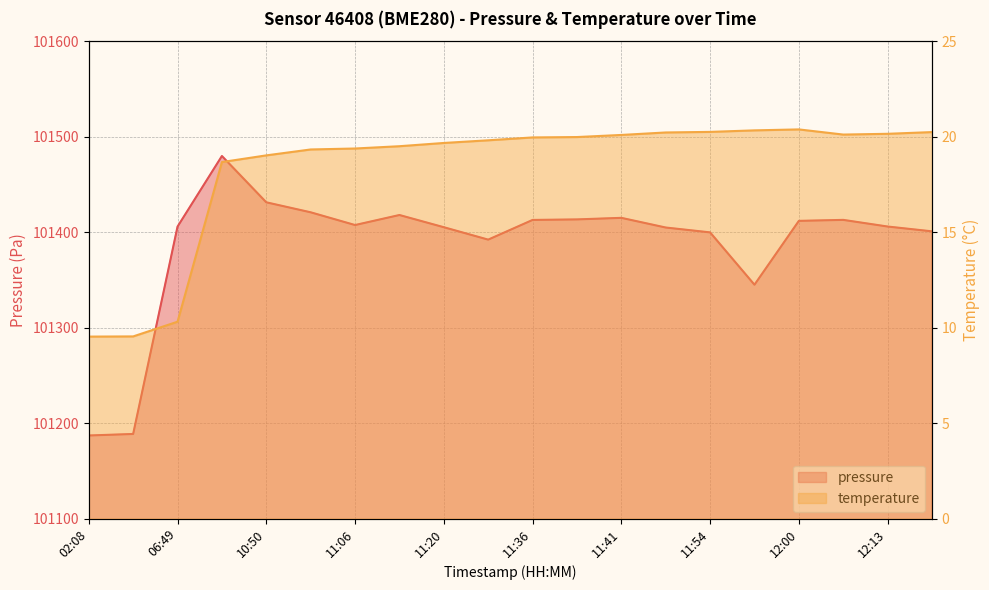

Which series has the widest spread of values?

pressure